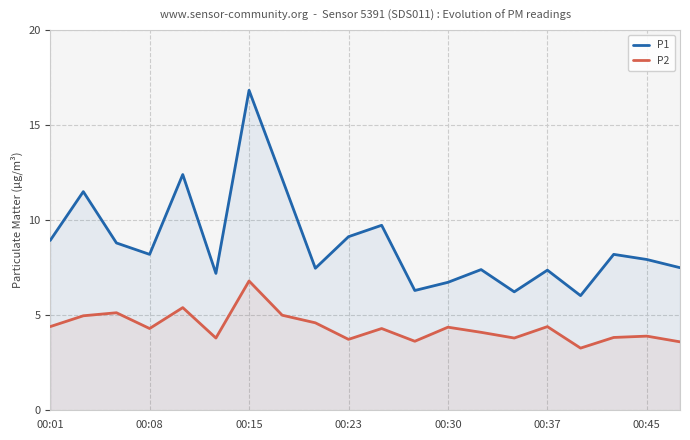

What is the value of the P2 point at the 3rd from the left?

5.1